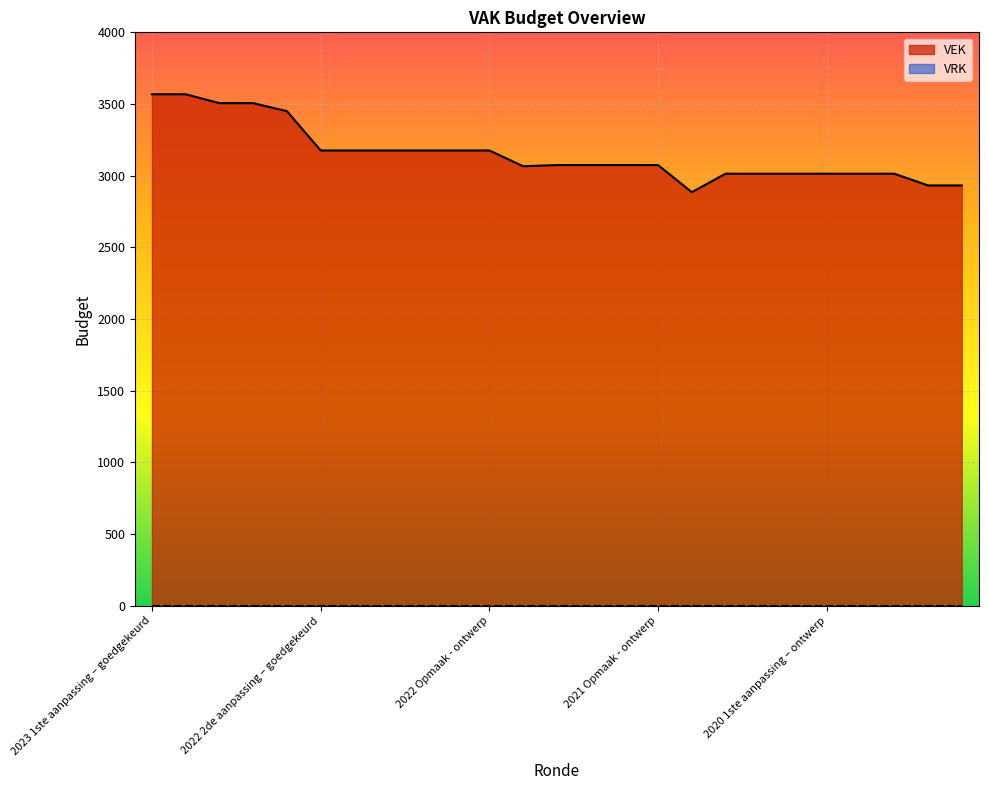

What is the change in value from 2022 Opmaak - ontwerp to 2020 2de aanpassing - ontwerp?

-162